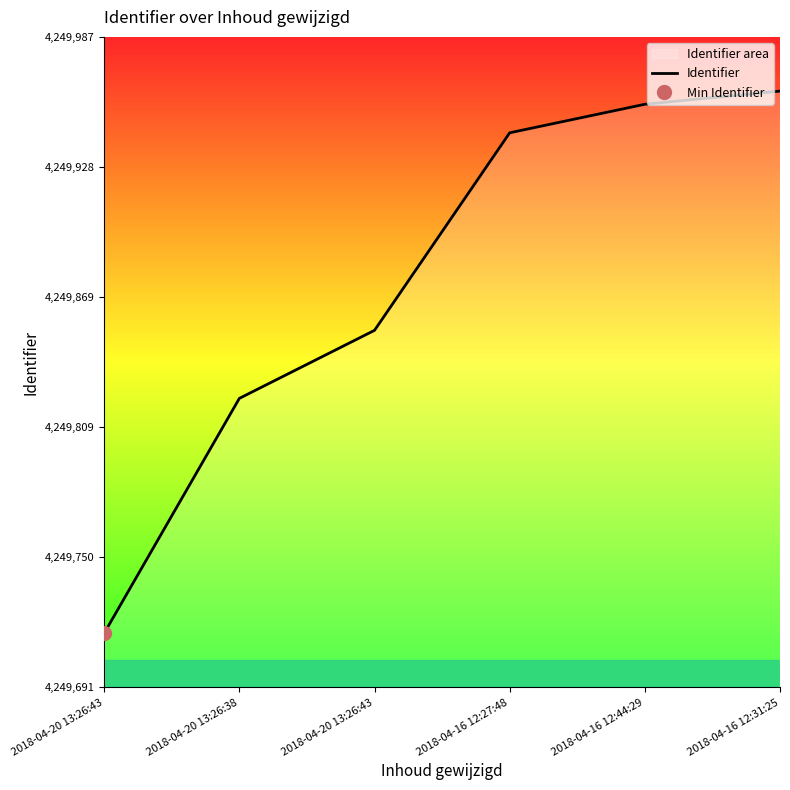

True or false: the data has more than 0 interior local peaks.

False